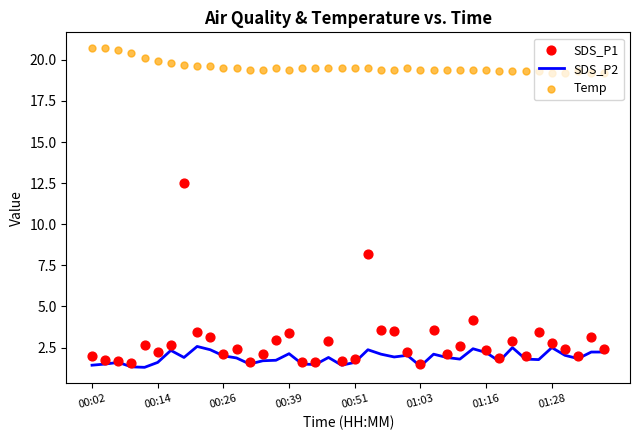

Is it true that SDS_P2 equals 1.6 at 00:51?

True